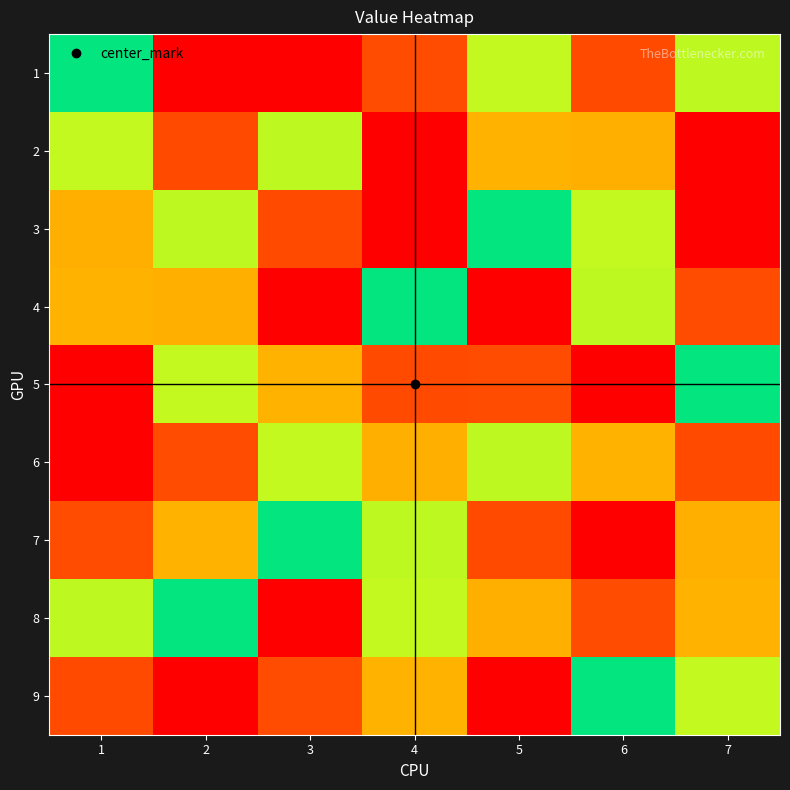

What is the greatest value displayed?

9